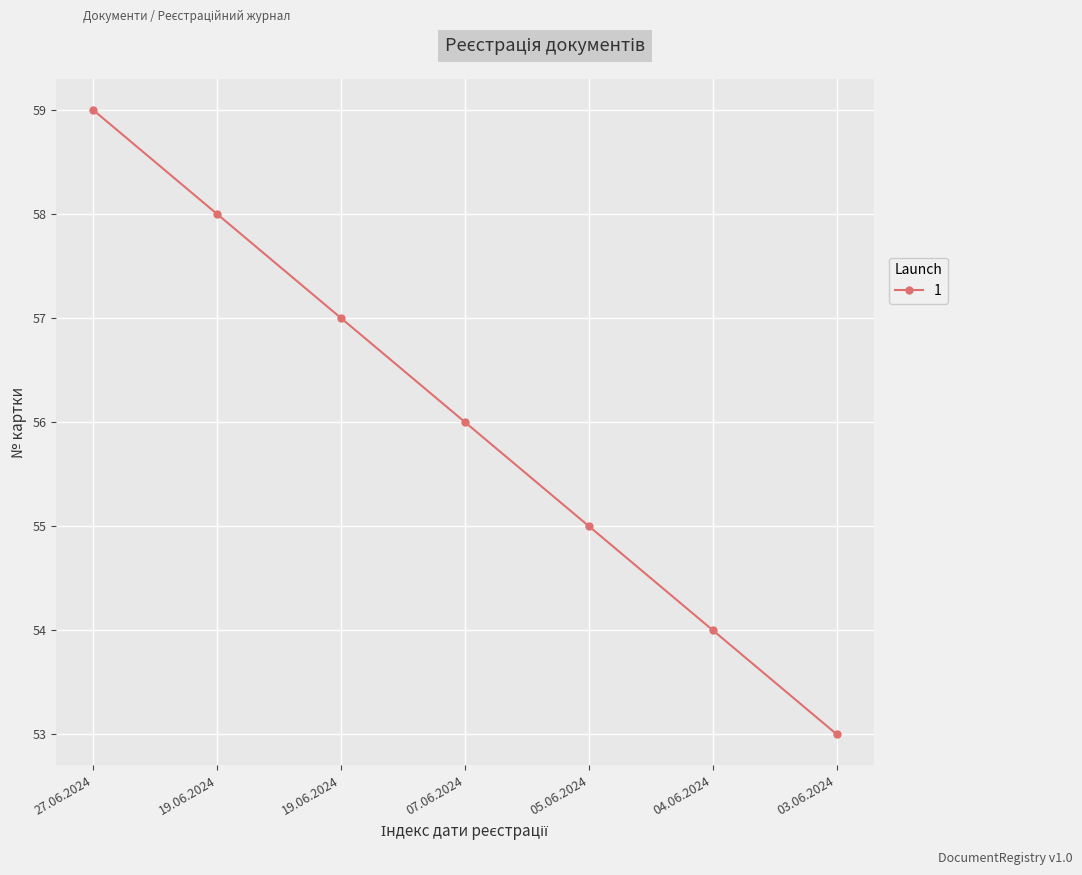

Is it true that the value at 19.06.2024 is 58?

True